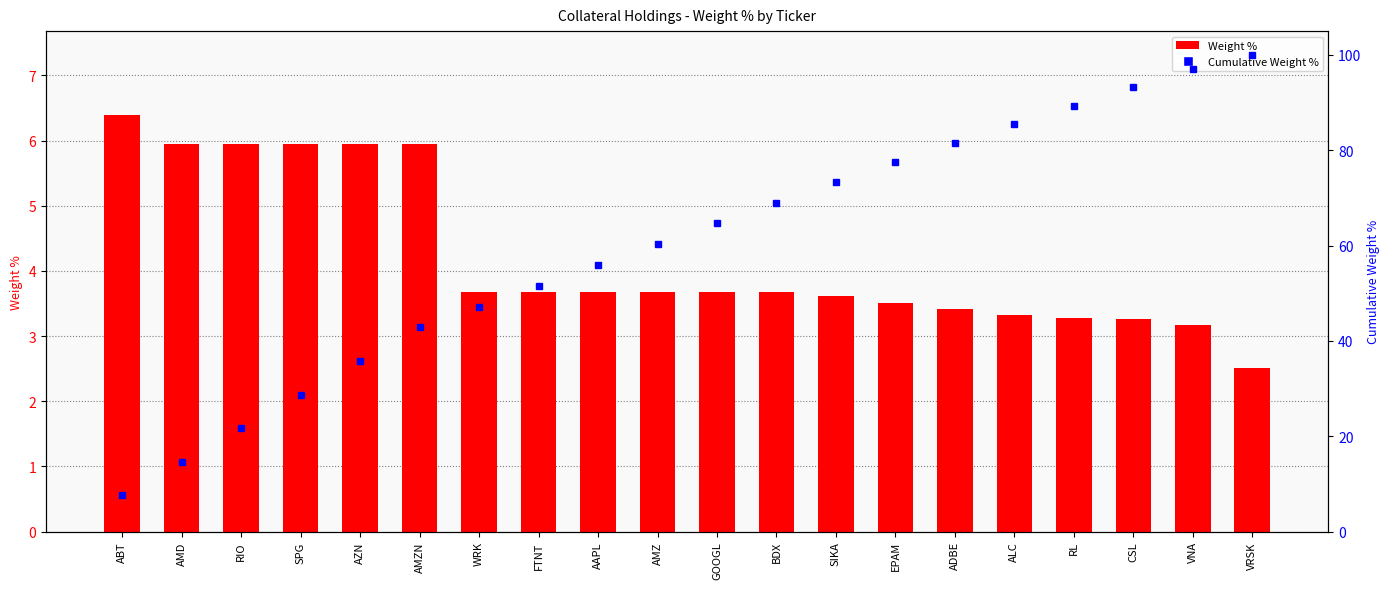

Rank the series at RIO from lowest to highest value.

Weight %, Cumulative Weight % (percentile proxy)